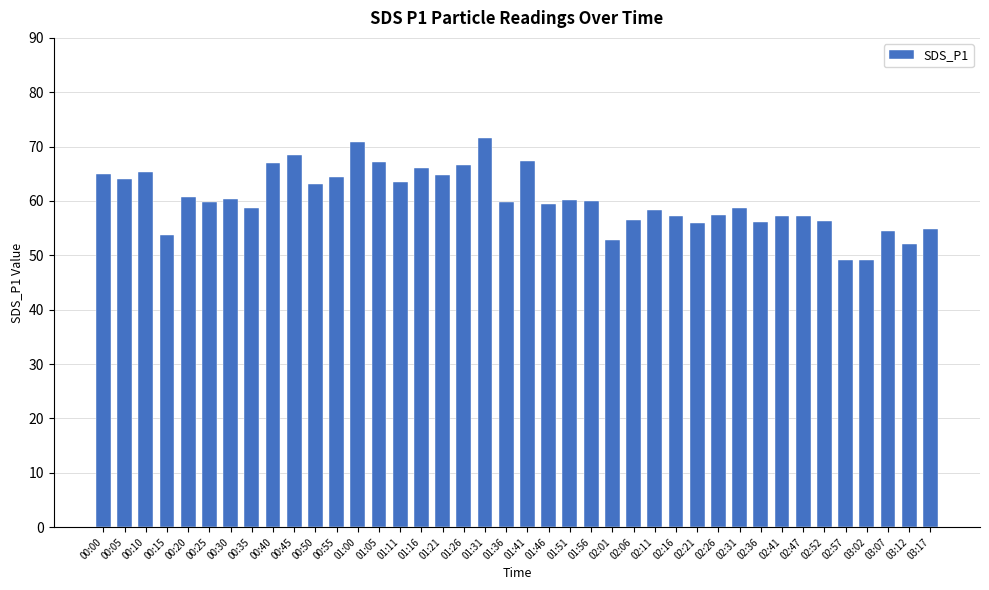

What is the value of the 22nd bar from the left?

59.4